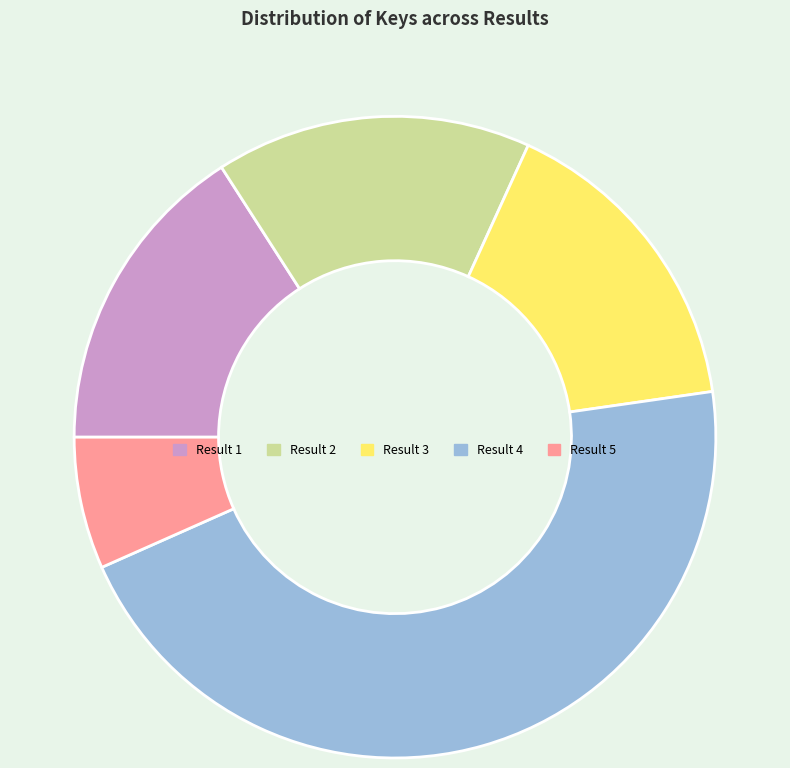

Which slice is the largest?

Result 4